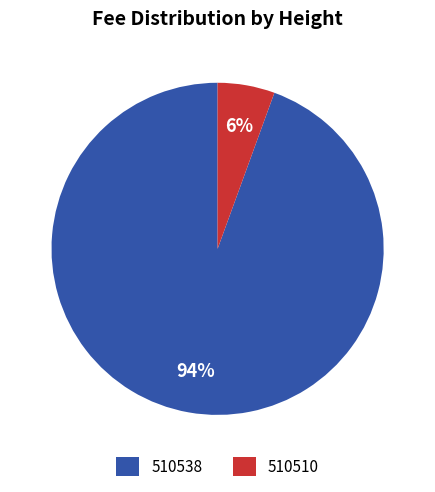

Which slice is the largest?

510538